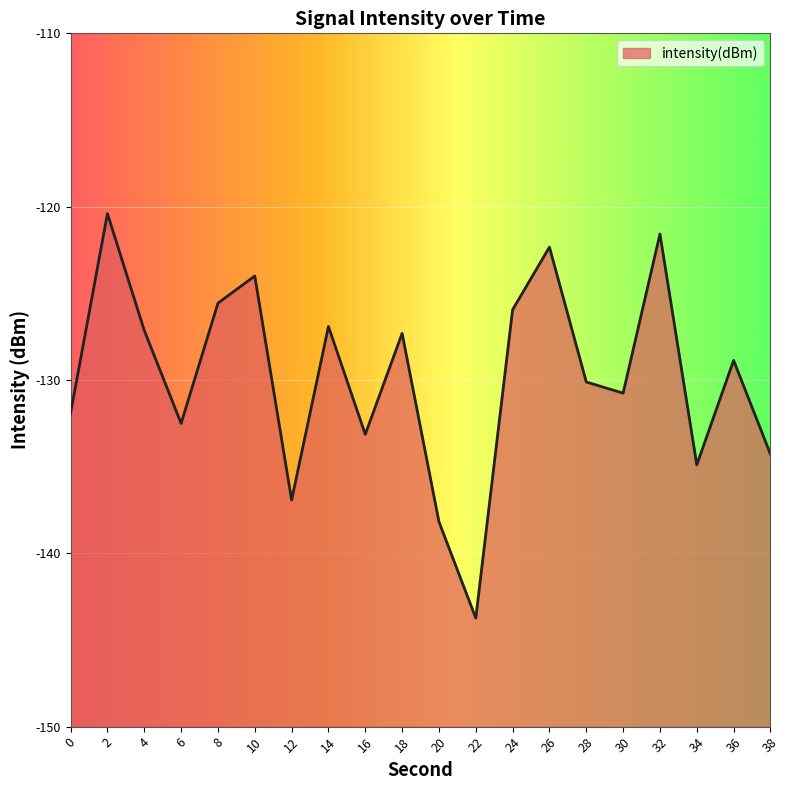

At which category does the data reach its first local peak?

2